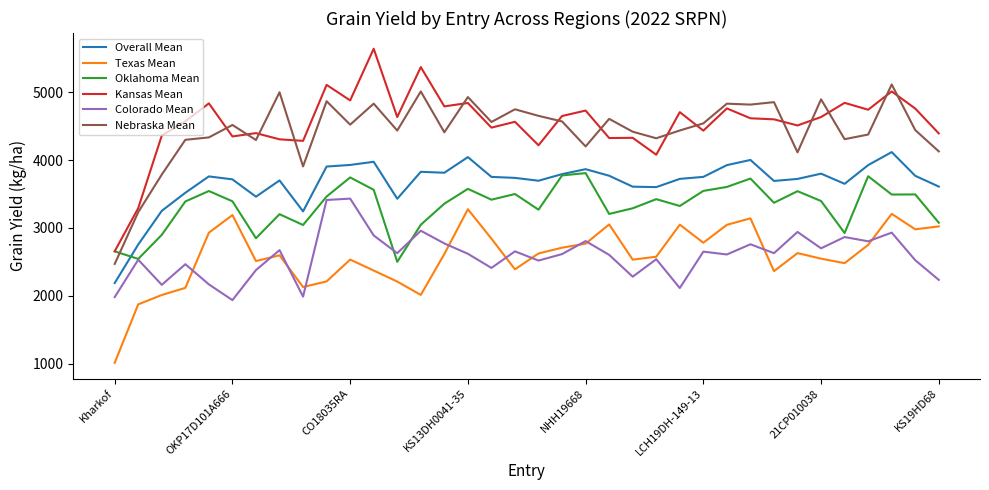

Which series has the largest range (max minus min)?

Kansas Mean